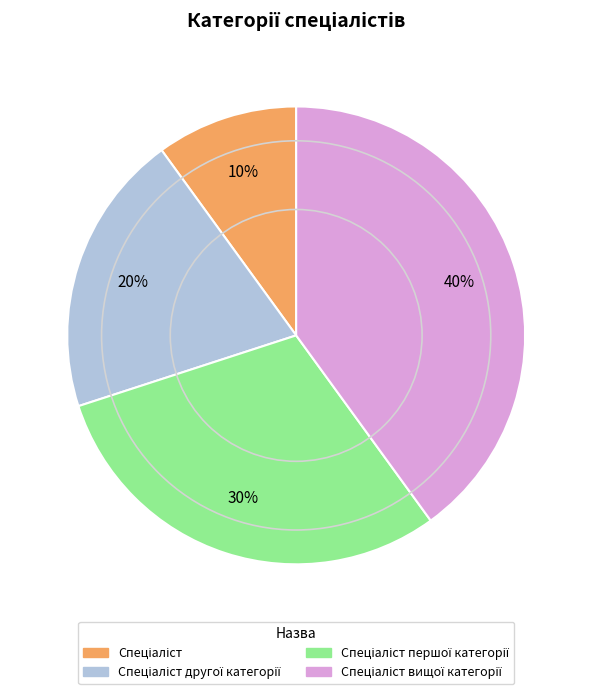

To the nearest percent, what is the average slice percentage?

25%